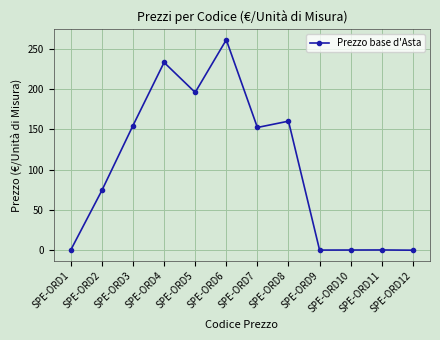

True or false: the data shows 74.3 at SPE-ORD2.

True